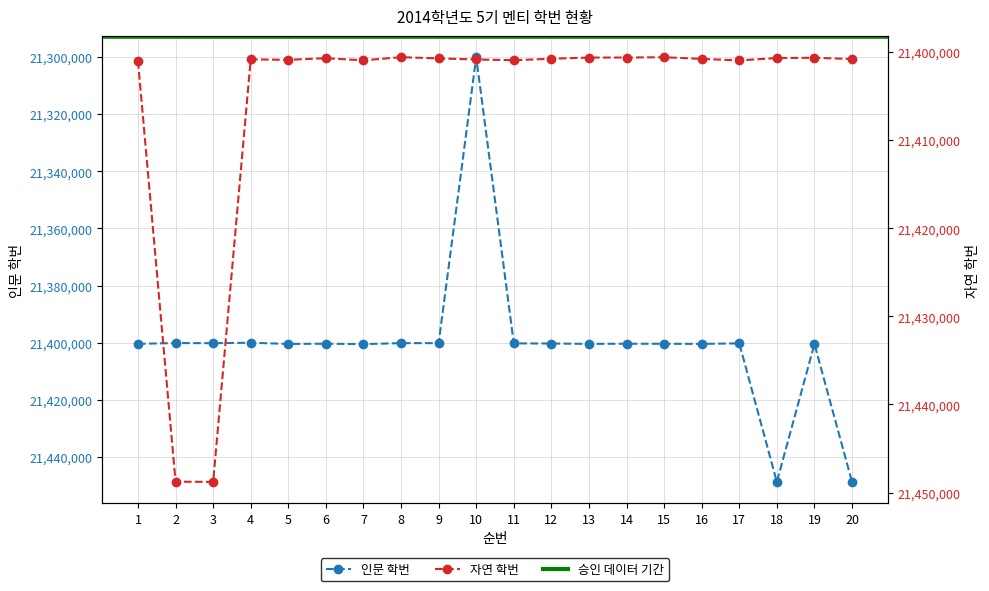

Which category has the lowest value in the 인문 학번 series?

10